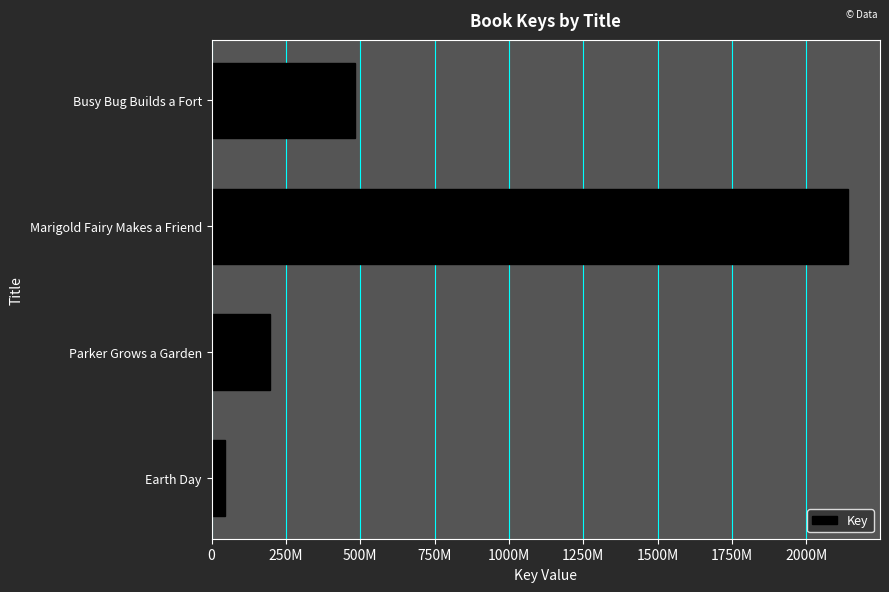

Does the chart contain any negative values?

No